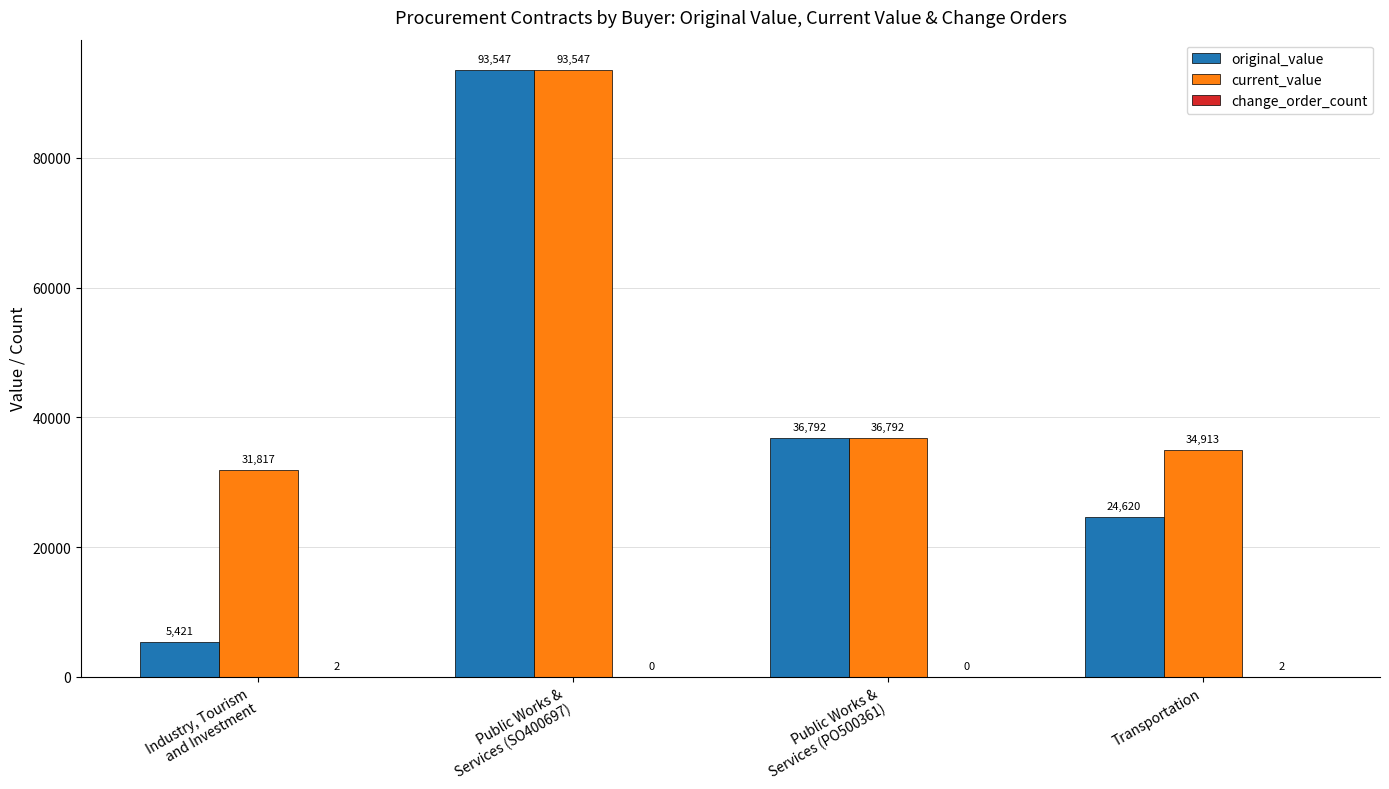

The value of original_value at Transportation is 9209.7. True or false?

False